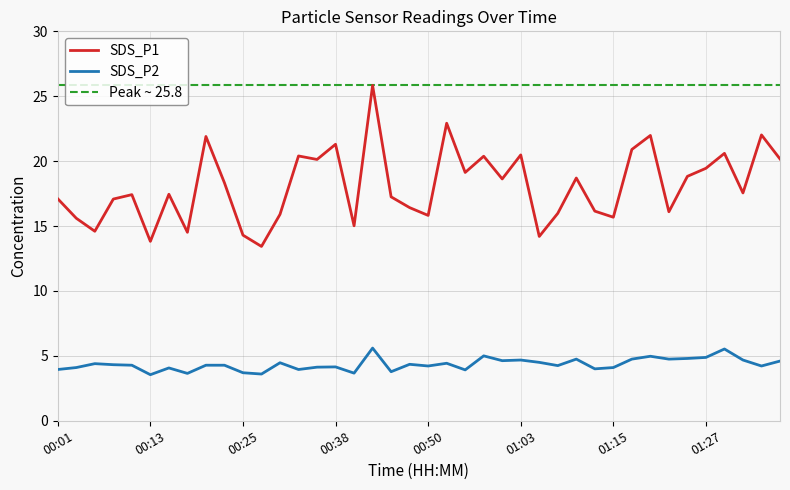

At which label does SDS_P2 reach its minimum?

00:13